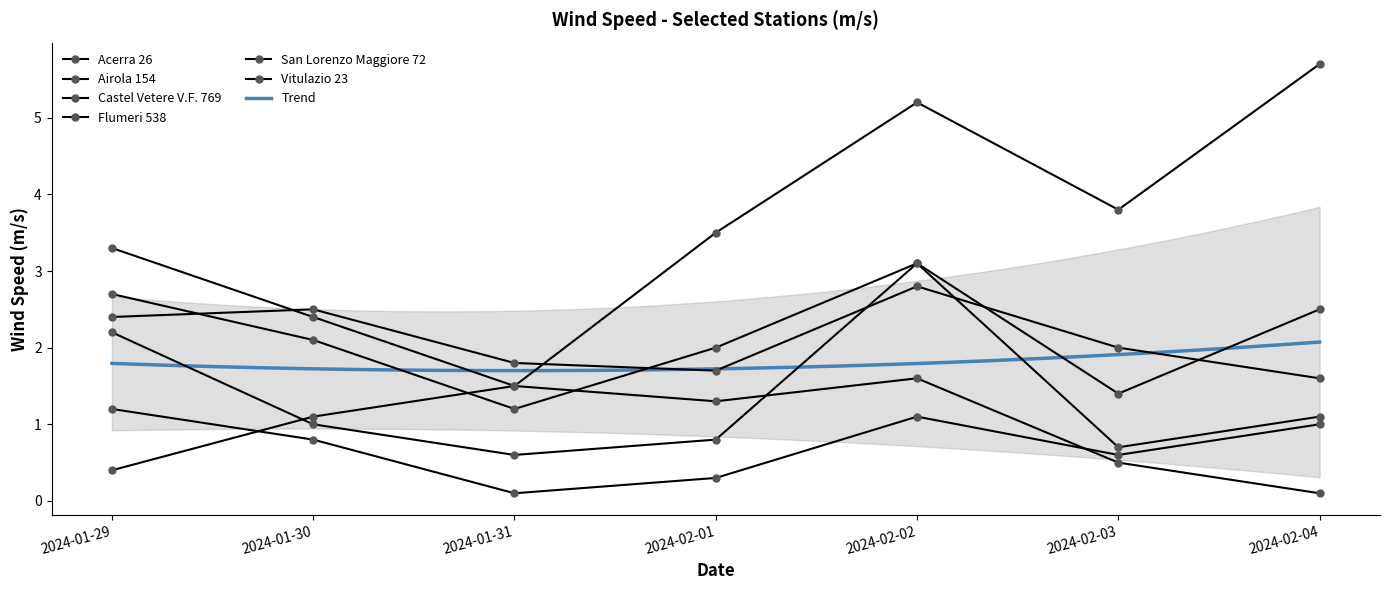

What is the label of the 7th point from the right?

2024-01-29